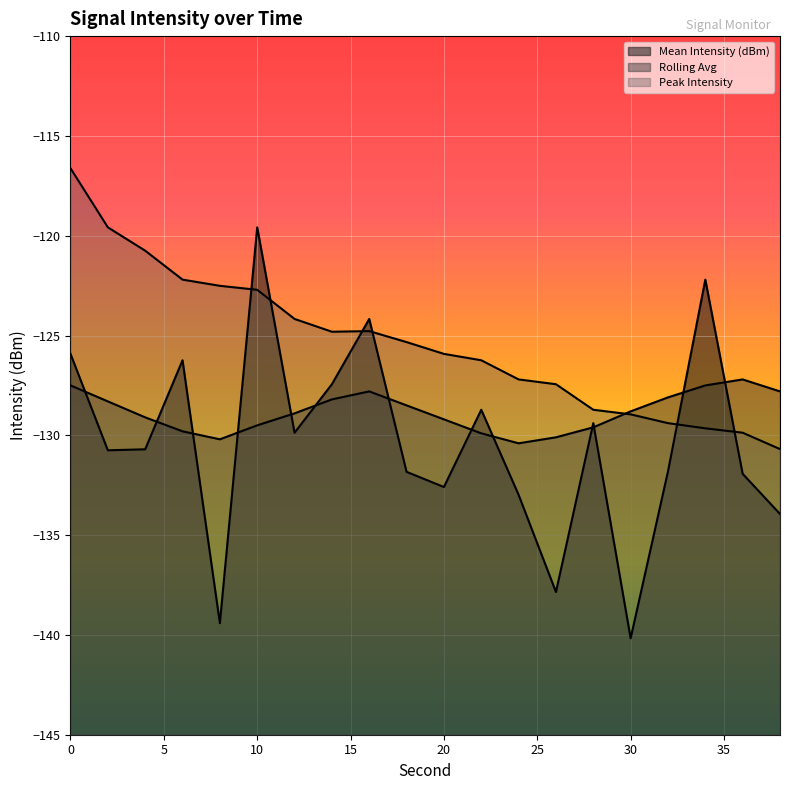

Which series has the largest total across all categories?

Peak Intensity